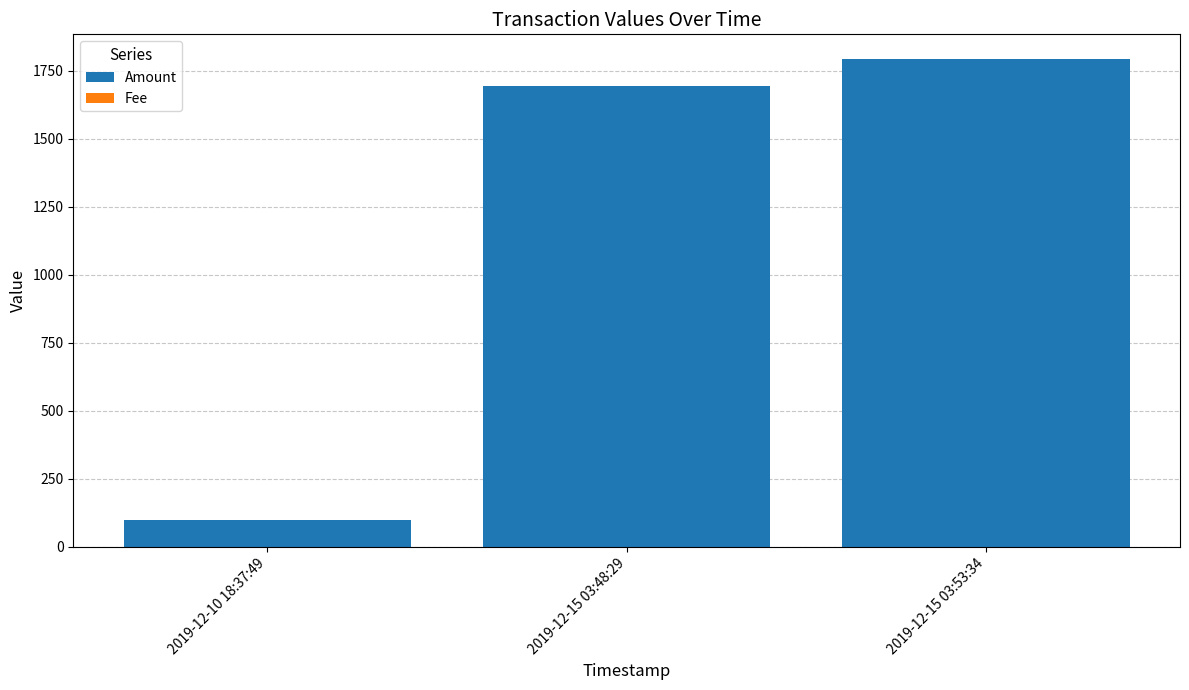

Where is Amount nearest to the value 947?

2019-12-15 03:48:29